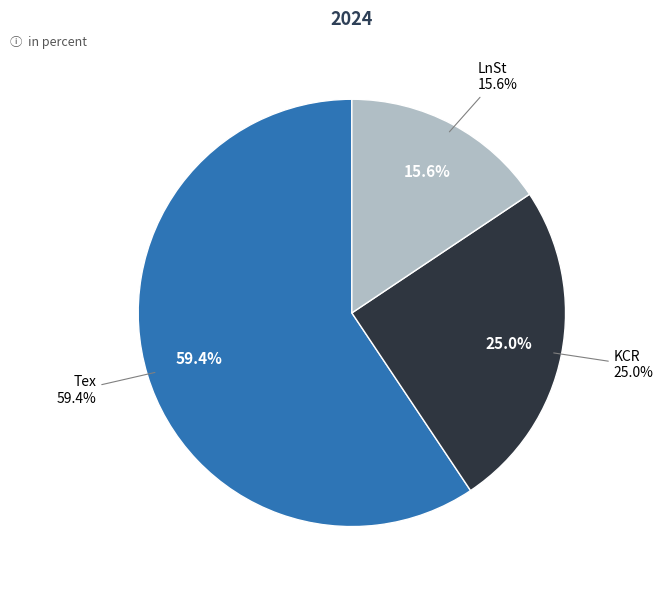

Approximately how many times larger is the value at Tex compared to LnSt?

3.8